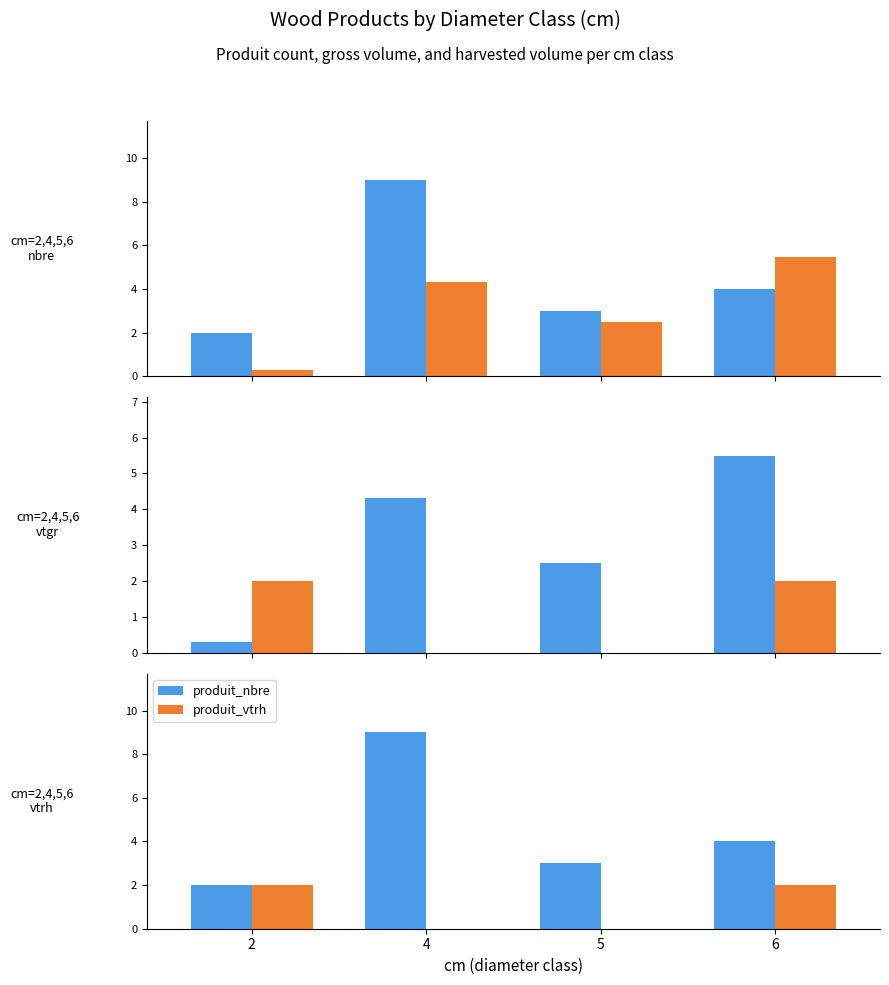

What is the spread (max minus min) of values at 5?

3.0